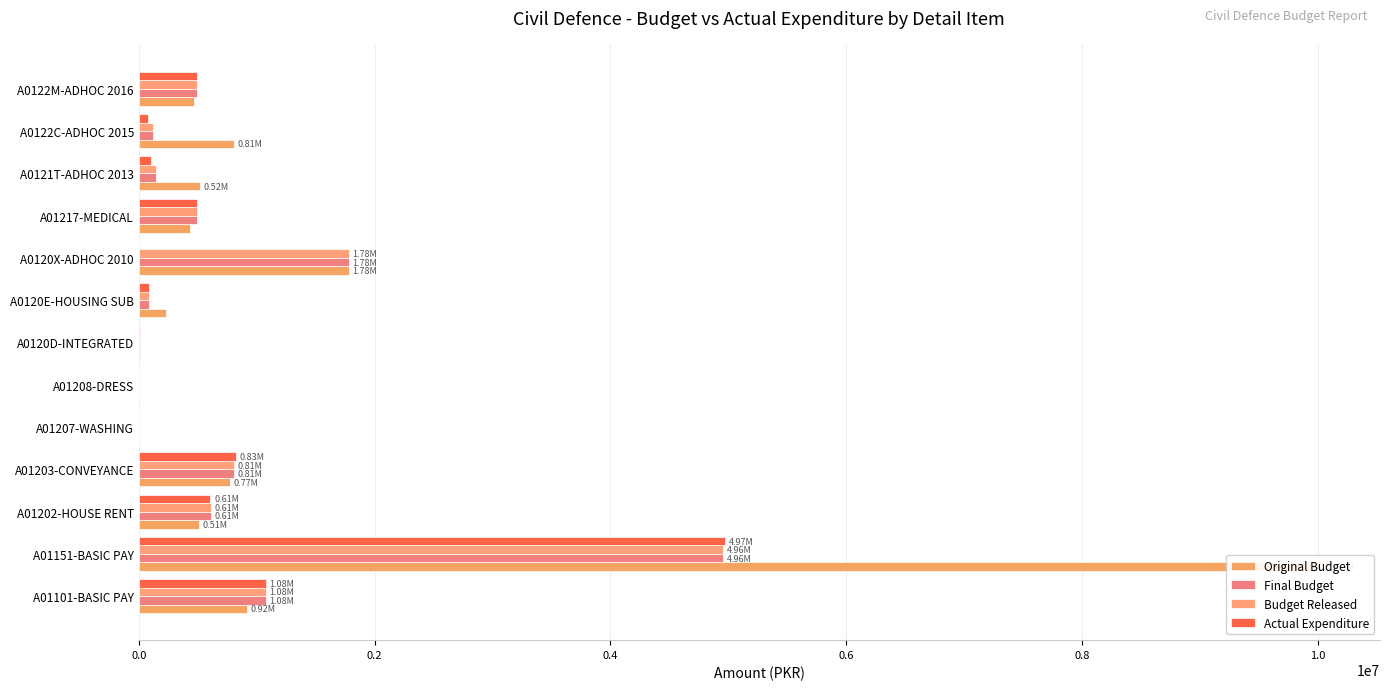

What is the difference between the highest and lowest values at A01151-BASIC PAY?

5072030